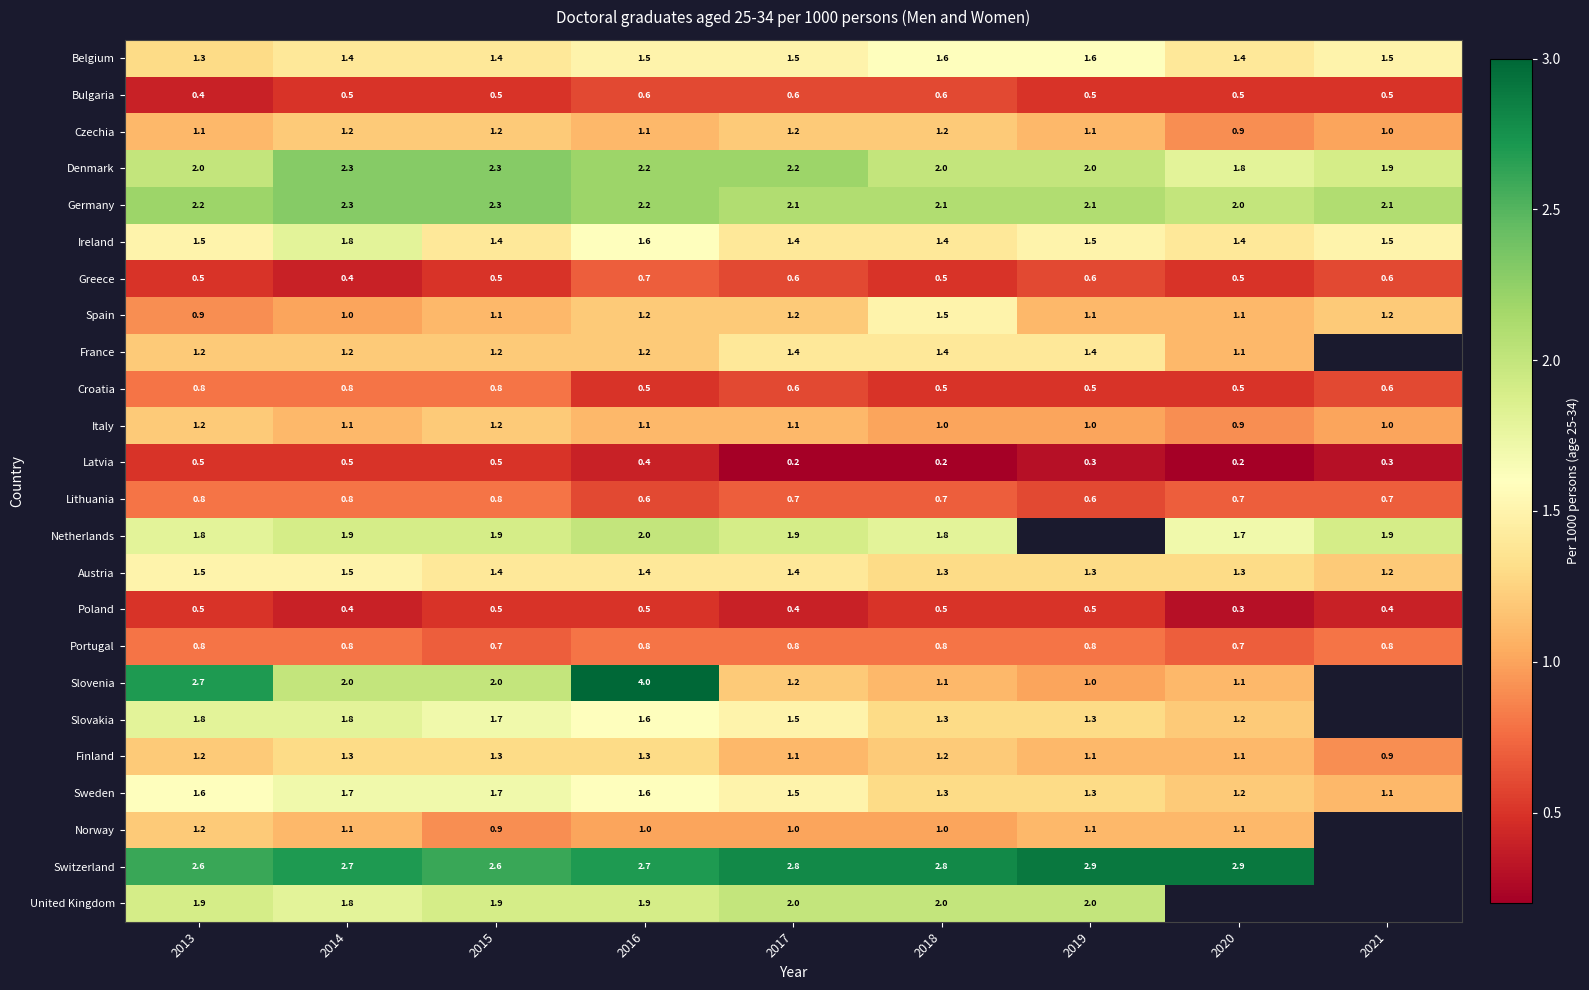

Between 2013 and 2015, which series saw the biggest shift?

Slovenia